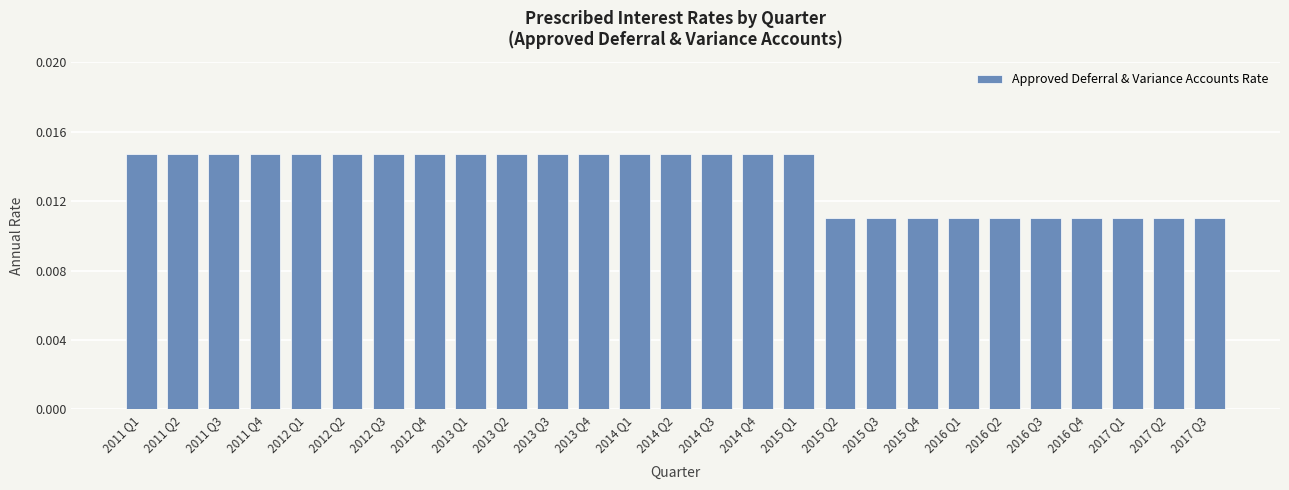

Between 2013 Q3 and 2016 Q4, which is larger?

2013 Q3